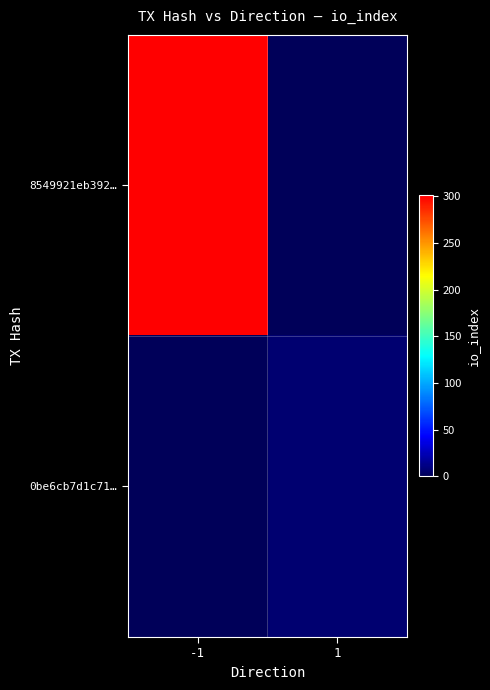

Reading left to right, transcribe all the data shown in this chart.

8549921eb392…: -1=301	1=0
0be6cb7d1c71…: -1=0	1=7